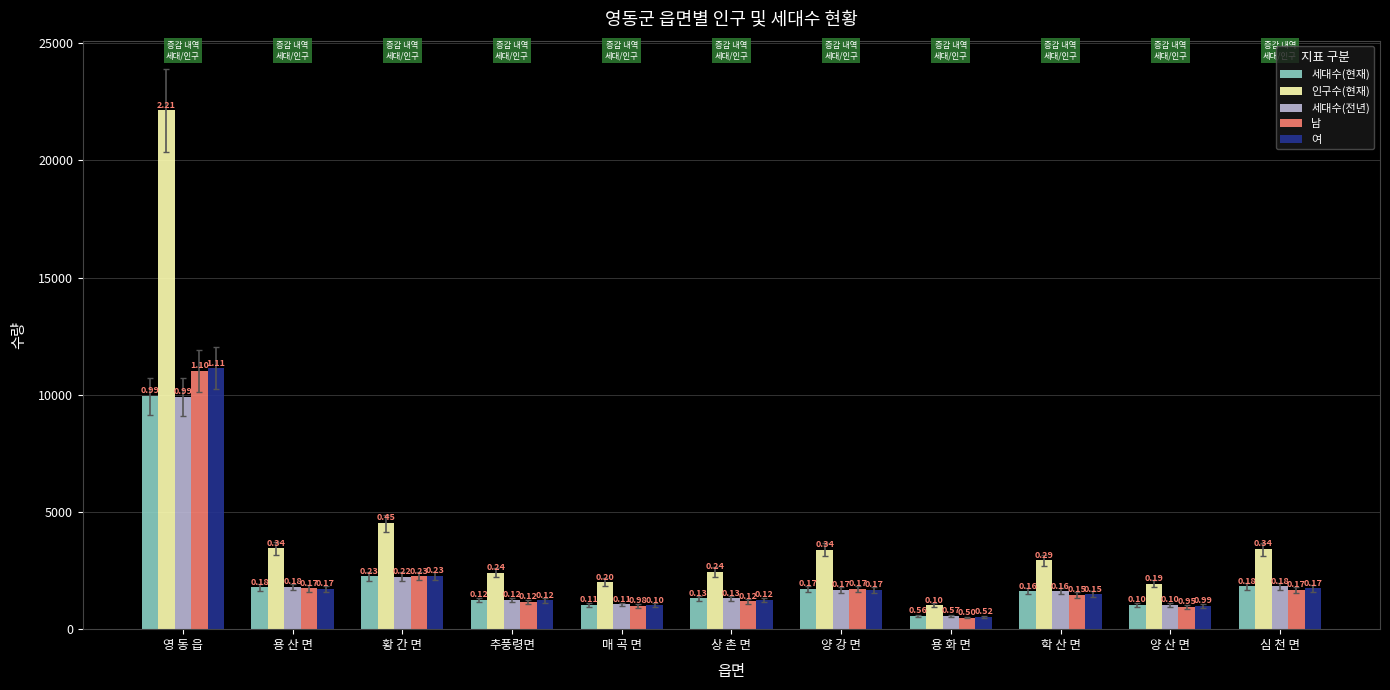

What is the highest value of the 여 series?

11129